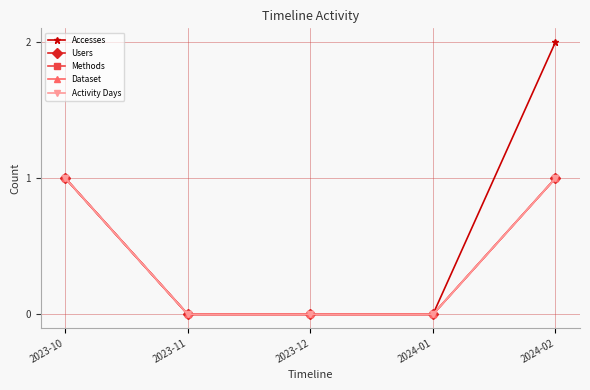

What position from the right is 2023-12?

3